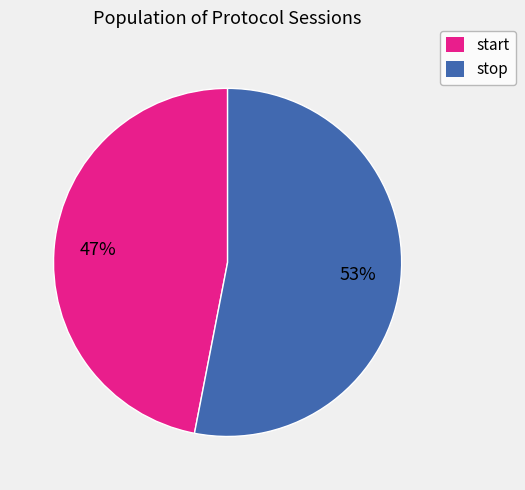

To the nearest percent, what is the difference between the largest and smallest slice percentages?

6%